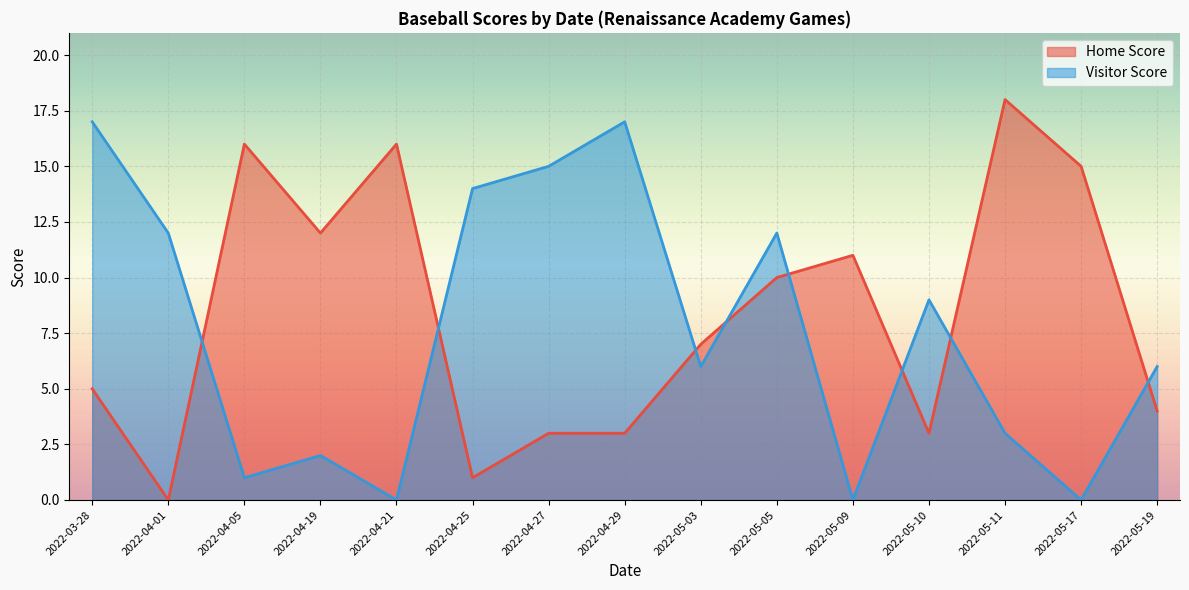

Where does the Visitor Score series first go above 6?

2022-03-28